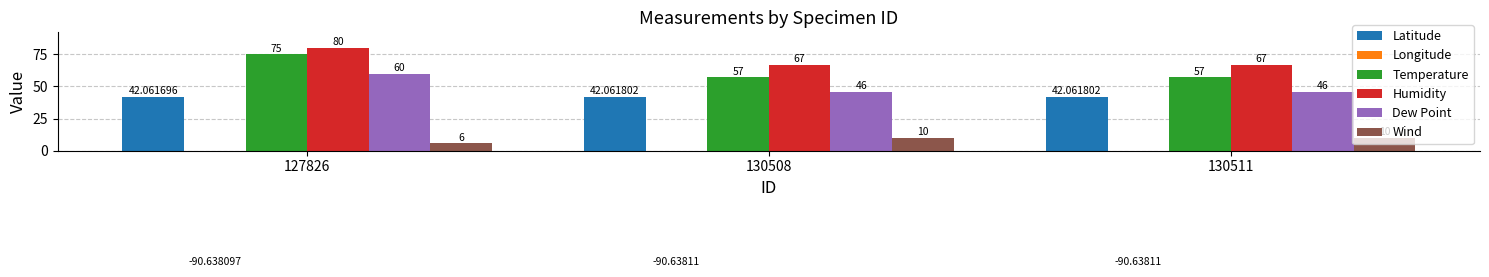

What is the value of the Wind bar at the 1st from the left?

6.0